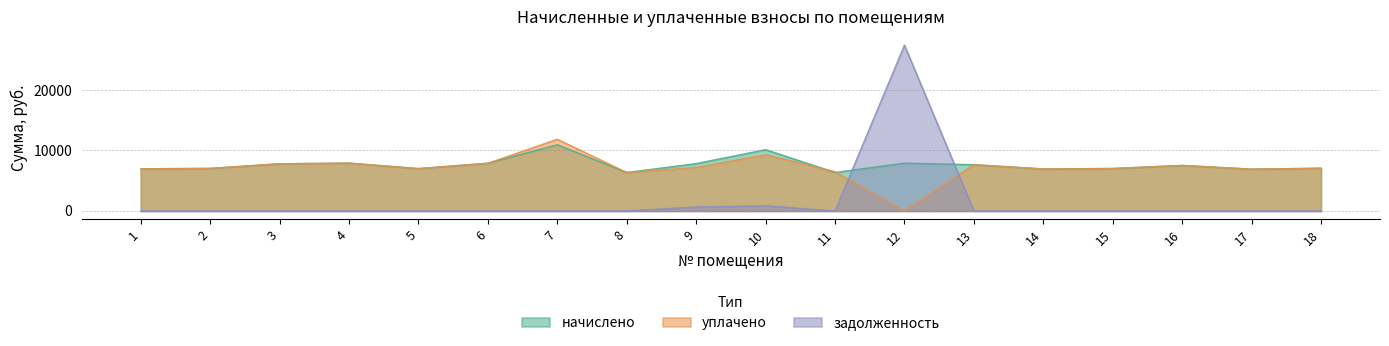

What is the difference between the maximum and minimum values in the начислено series?

4592.6